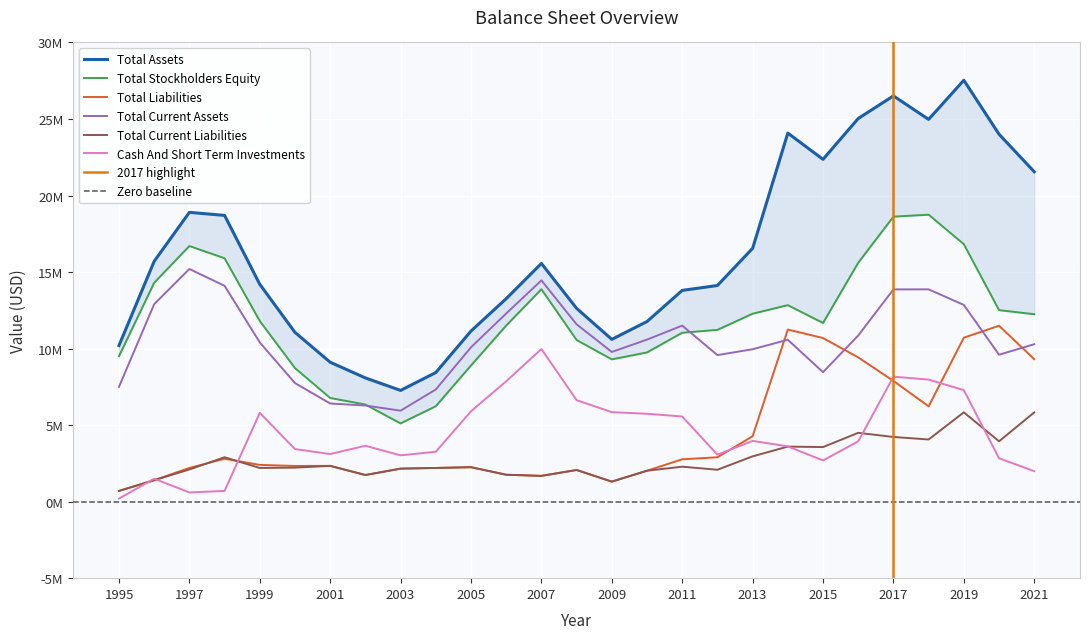

Reading left to right, list all the values displayed in this chart.

Total Assets: 10.2	15.7	18.9	18.7	14.2	11.1	9.1	8.1	7.3	8.4	11.1	13.3	15.6	12.6	10.6	11.8	13.8	14.1	16.5	24.1	22.4	25.0	26.5	25.0	27.5	24.0	21.6
Total Stockholders Equity: 9.5	14.3	16.7	15.9	11.8	8.7	6.8	6.3	5.1	6.2	8.9	11.5	13.9	10.6	9.3	9.7	11.0	11.2	12.3	12.8	11.7	15.6	18.6	18.7	16.8	12.5	12.2
Total Liabilities: 0.7	1.4	2.2	2.8	2.4	2.3	2.3	1.7	2.2	2.2	2.3	1.8	1.7	2.1	1.3	2.0	2.8	2.9	4.3	11.2	10.7	9.4	7.9	6.2	10.7	11.5	9.3
Total Current Assets: 7.5	12.9	15.2	14.1	10.4	7.7	6.4	6.3	5.9	7.3	10.1	12.3	14.5	11.6	9.8	10.6	11.5	9.6	10.0	10.6	8.5	10.9	13.9	13.9	12.9	9.6	10.3
Total Current Liabilities: 0.7	1.4	2.1	2.9	2.2	2.2	2.3	1.7	2.2	2.2	2.3	1.8	1.7	2.1	1.3	2.0	2.3	2.1	3.0	3.6	3.6	4.5	4.2	4.1	5.8	3.9	5.8
Cash And Short Term Investments: 0.2	1.5	0.6	0.7	5.8	3.4	3.1	3.6	3.0	3.3	5.9	7.9	10.0	6.6	5.8	5.7	5.6	3.1	4.0	3.6	2.7	3.9	8.2	8.0	7.3	2.8	2.0